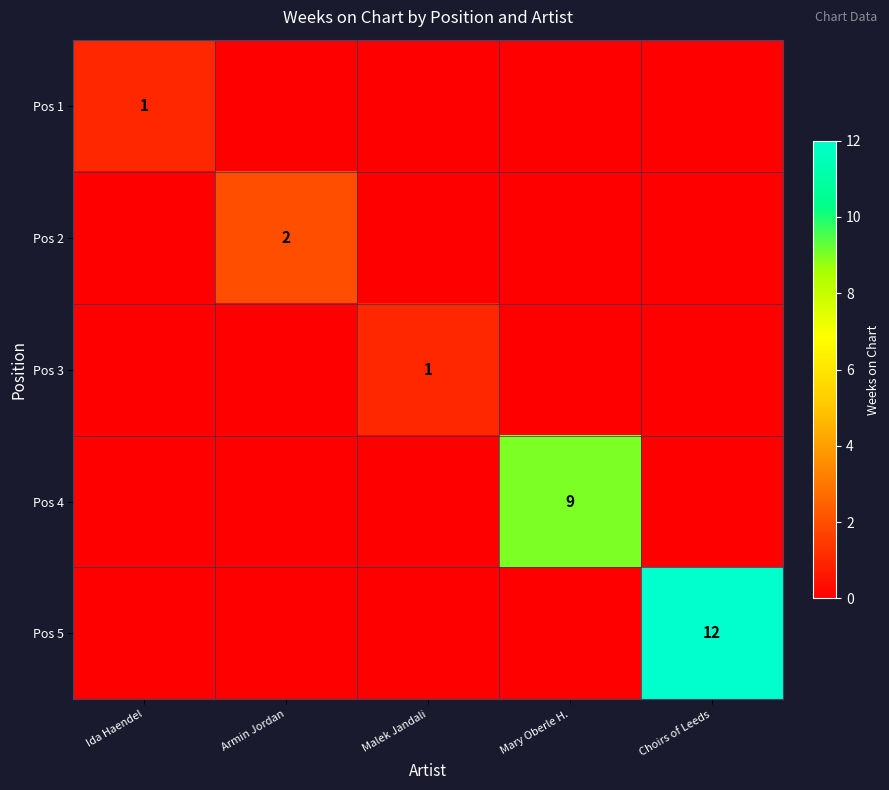

At which category is the sum across all series the highest?

Choirs of Leeds